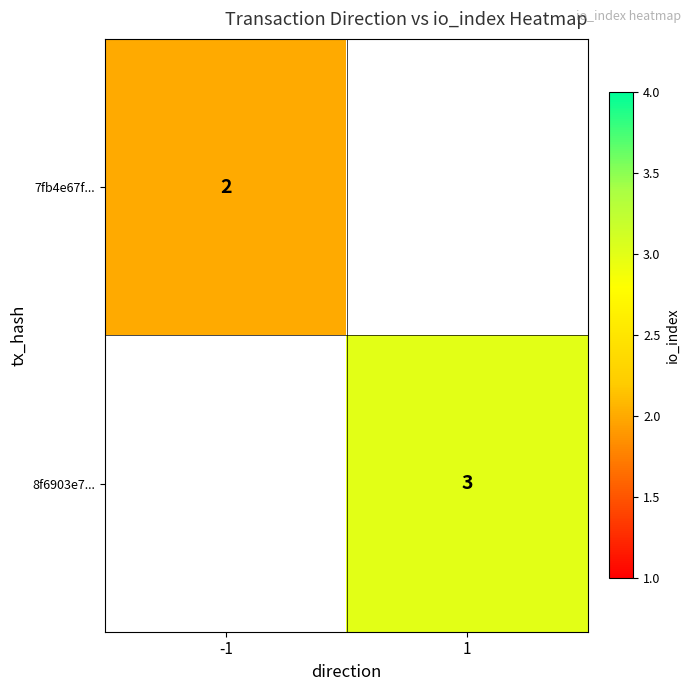

True or false: 8f6903e7... has a value of 4 at 1.

False